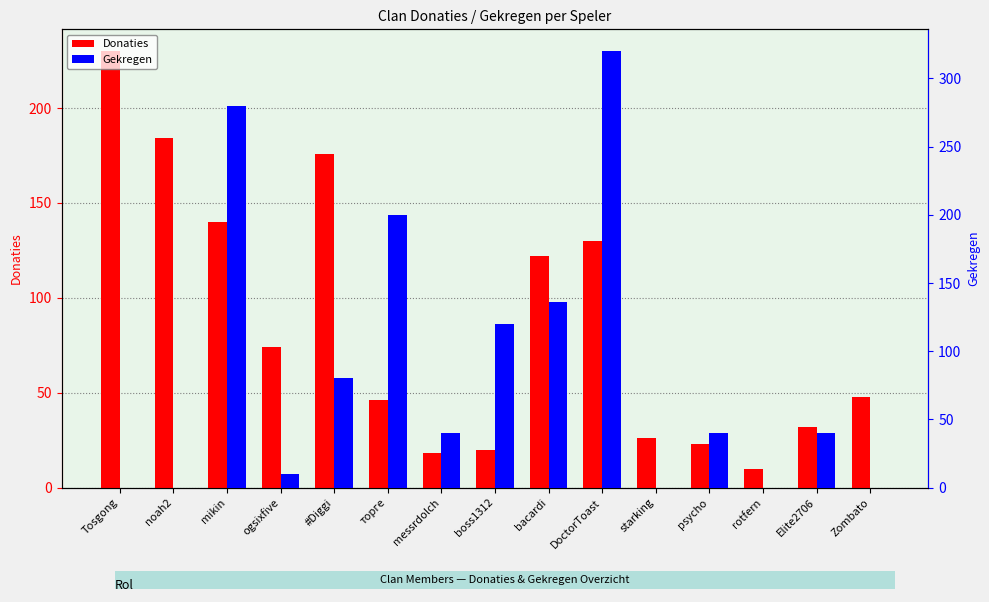

Reading left to right, what are all the values shown in this chart?

Donaties: 230	184	140	74	176	46	18	20	122	130	26	23	10	32	48
Gekregen: 0	0	280	10	80	200	40	120	136	320	0	40	0	40	0